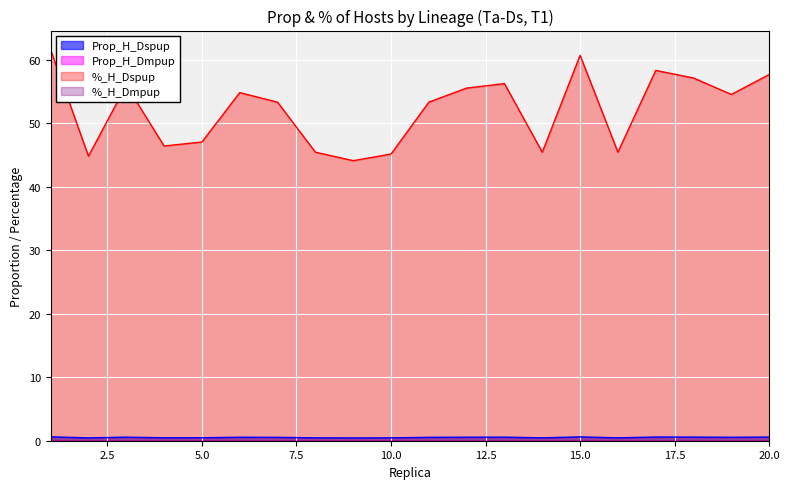

What is the lowest value of the Prop_H_Dspup series?

0.4